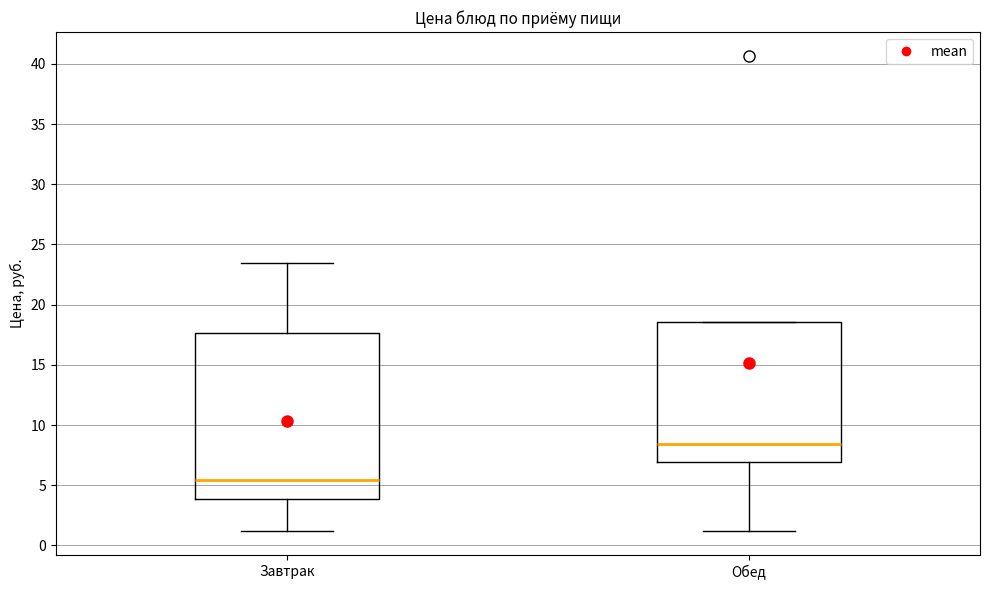

Which box's median line is the highest?

Обед